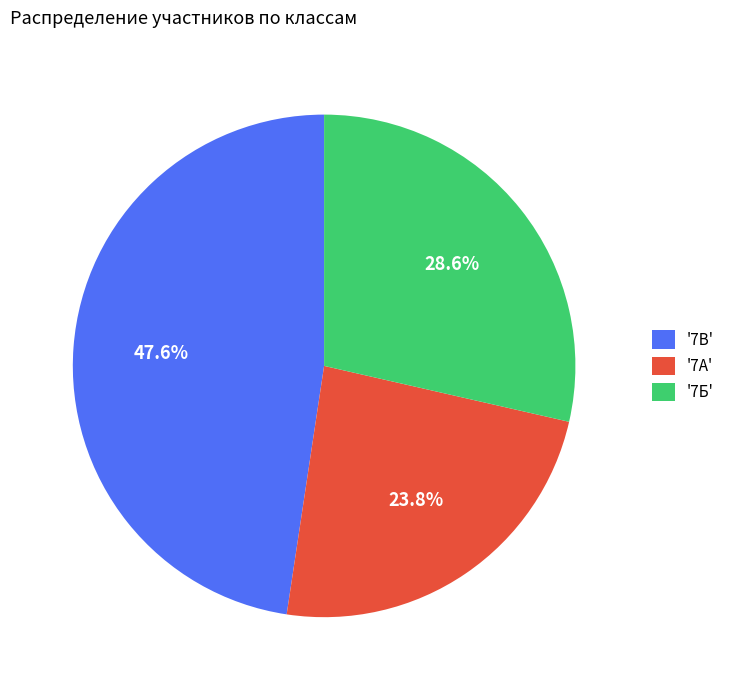

Which category has the smallest portion of the pie?

'7А'